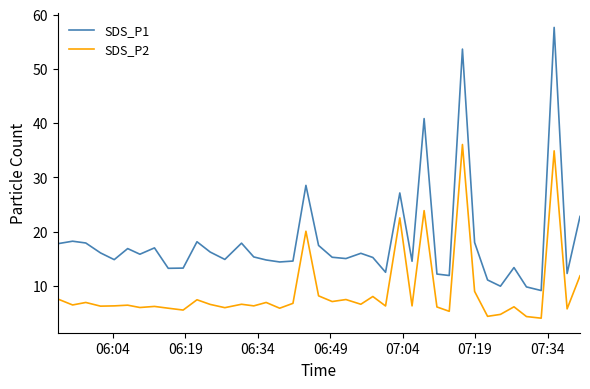

What is the smallest value displayed?

4.0